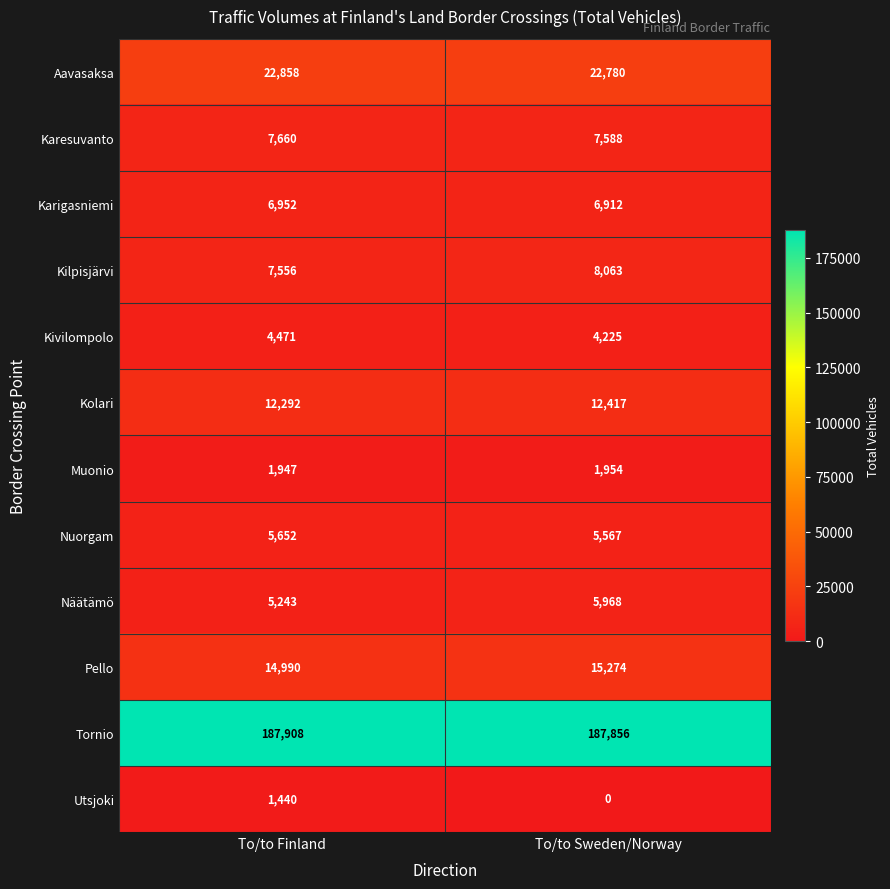

Which series has the widest spread of values?

Utsjoki